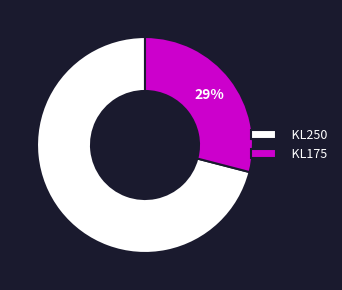

Do KL250 and KL175 together represent more than half of the pie?

Yes